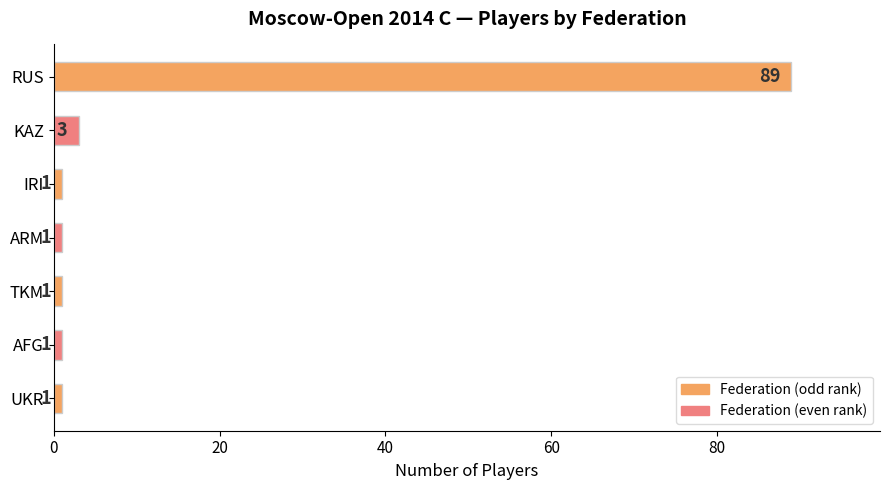

What is the change in value from RUS to AFG?

-88